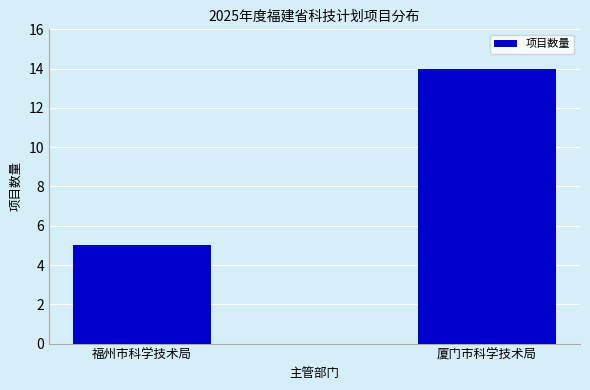

What is the label of the 1st bar from the left?

福州市科学技术局